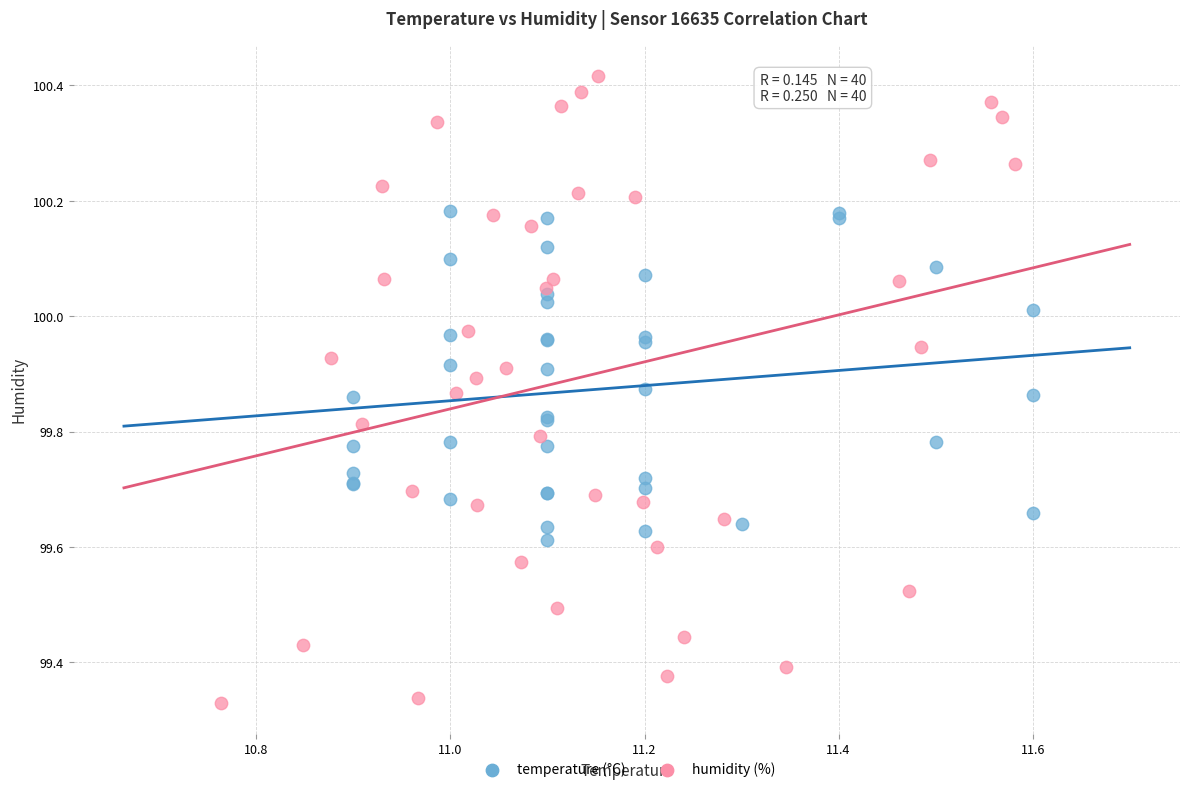

Which series has the largest Y range (max minus min)?

humidity (%)